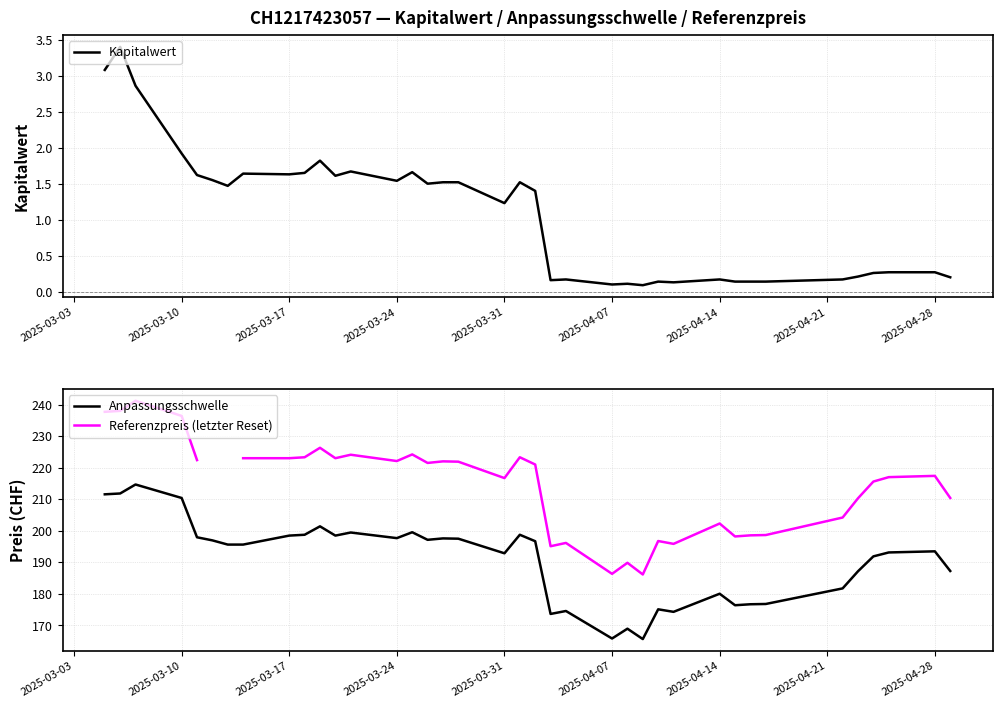

What is the maximum value for Anpassungsschwelle?

214.7